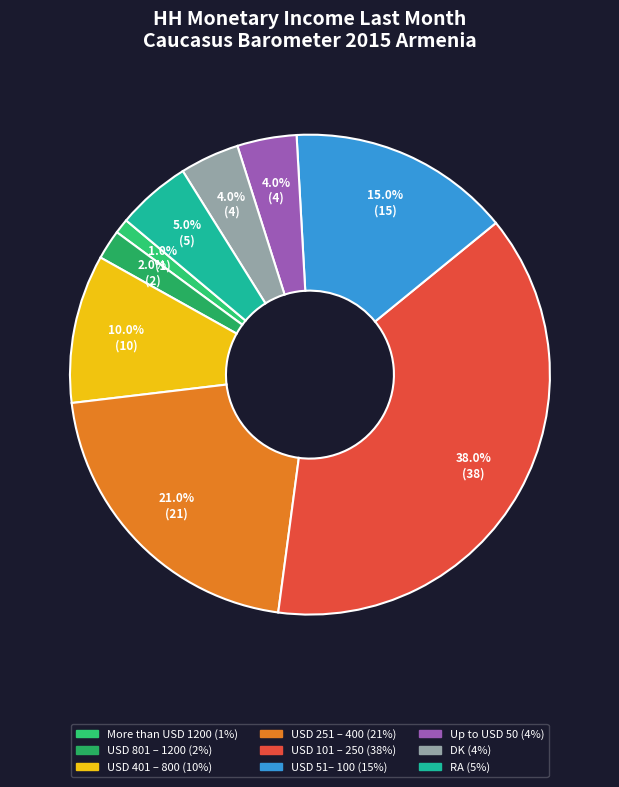

What is the change in value from USD 251 – 400 to USD 51– 100?

-6